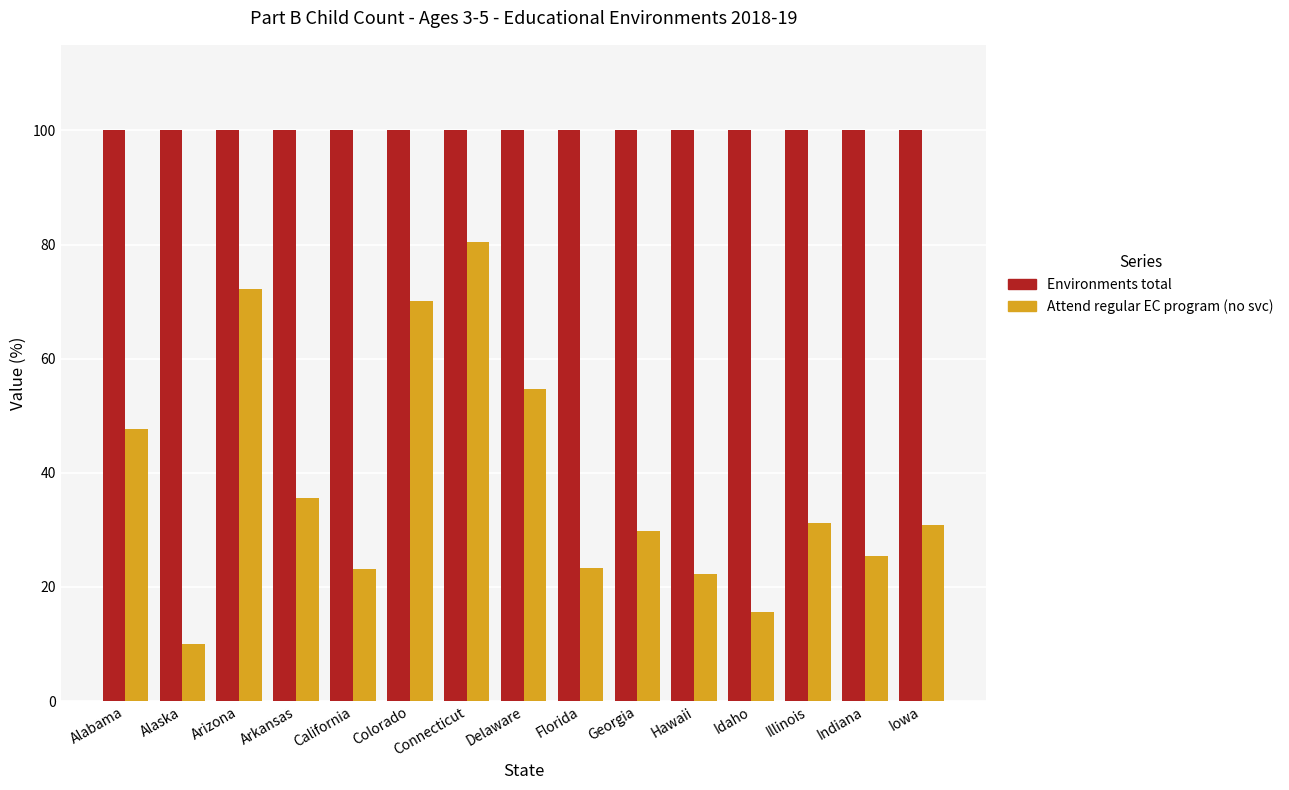

What is the total value across all series at Florida?

123.4